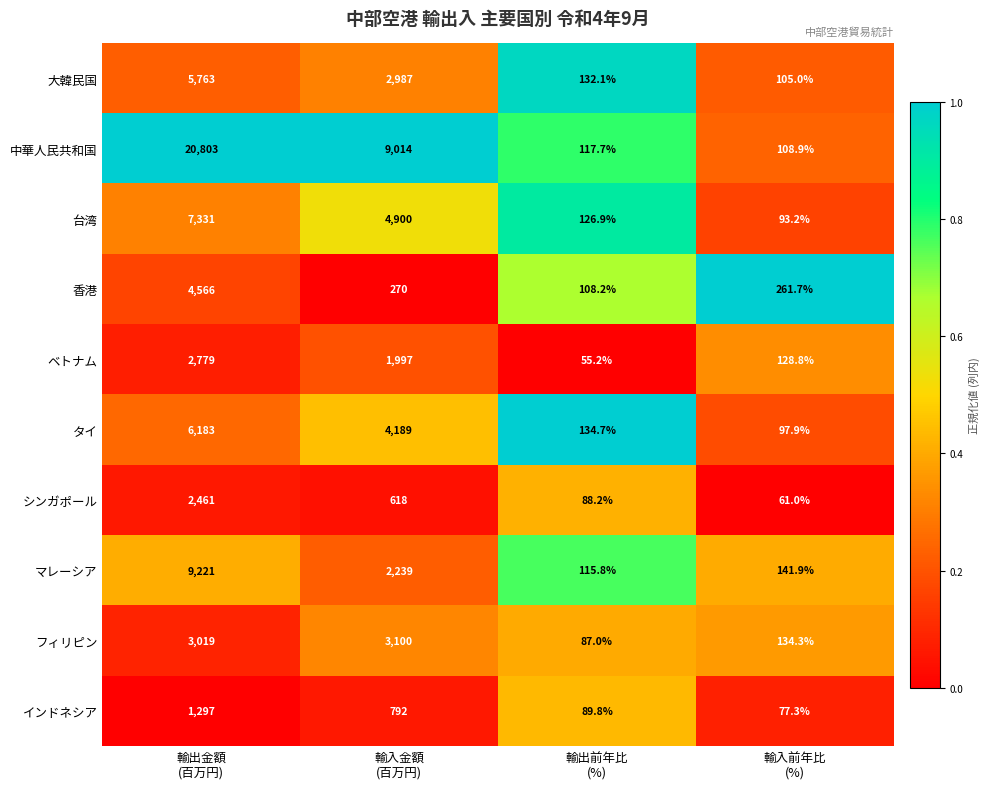

What is the difference between the maximum and second lowest values in the マレーシア series?

9079.1